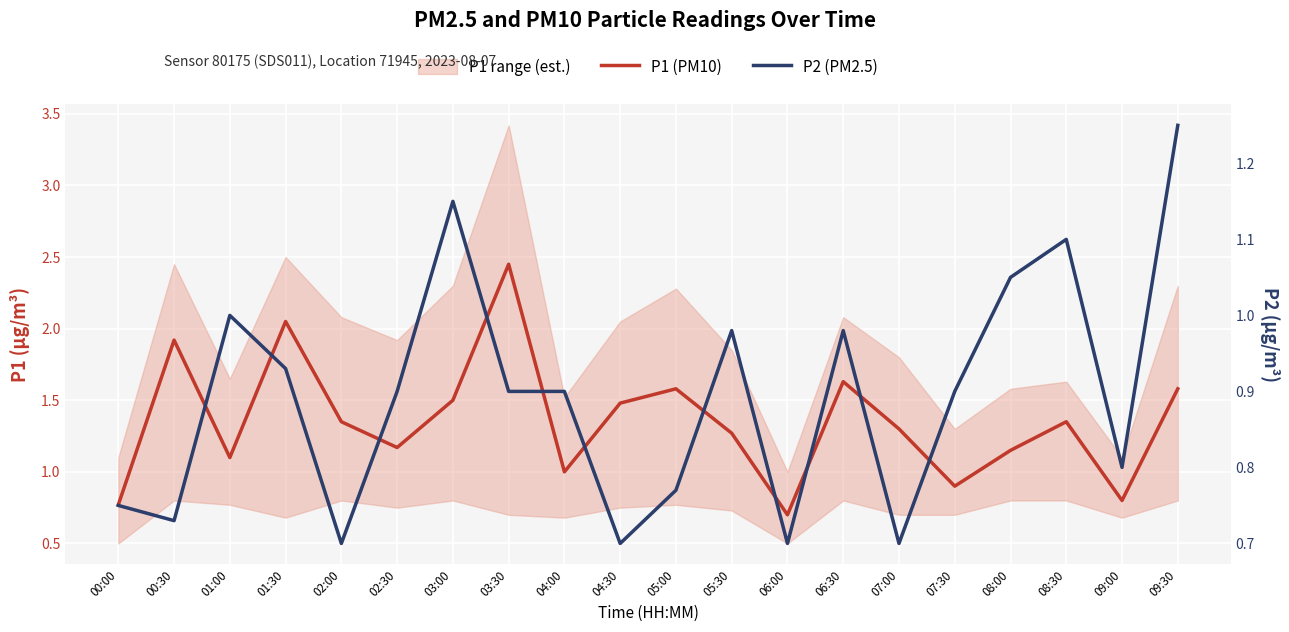

True or false: P1 (PM10) and P2 (PM2.5) intersect in this chart.

False